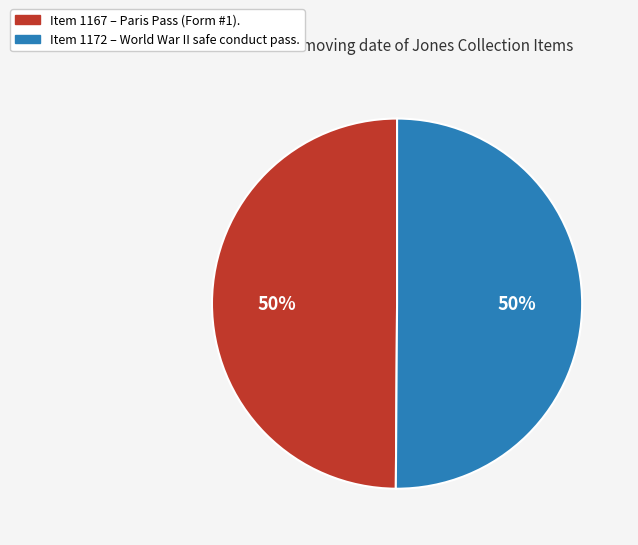

Do Item 1172 – World War II safe conduct pass. and Item 1167 – Paris Pass (Form #1). together represent more than half of the pie?

Yes